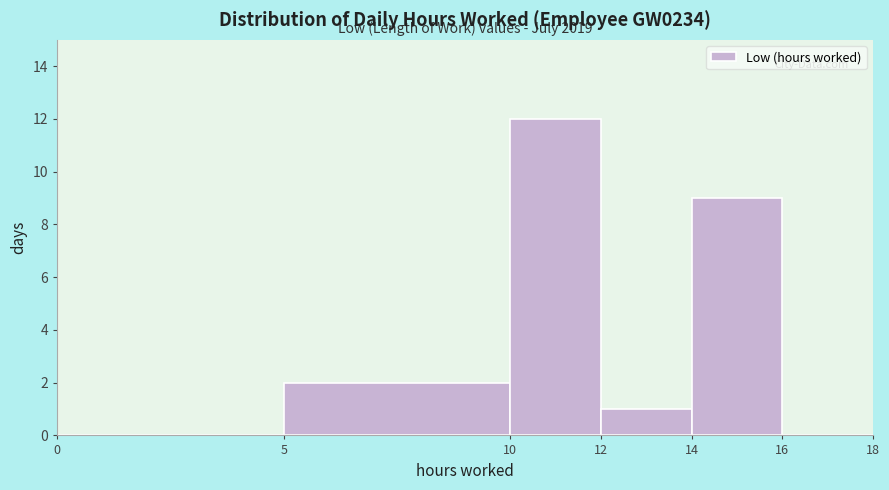

Which range on the x-axis has the tallest bar?

10 to 12